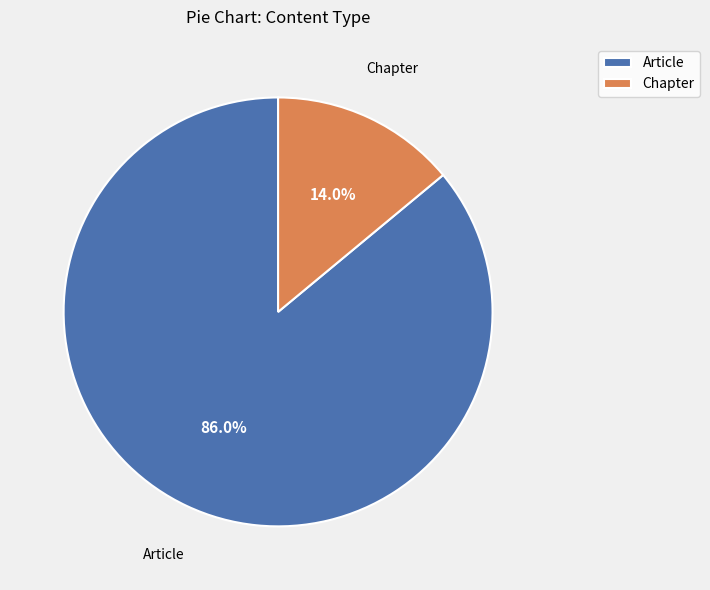

Is it true that Article is 86% of the pie?

True